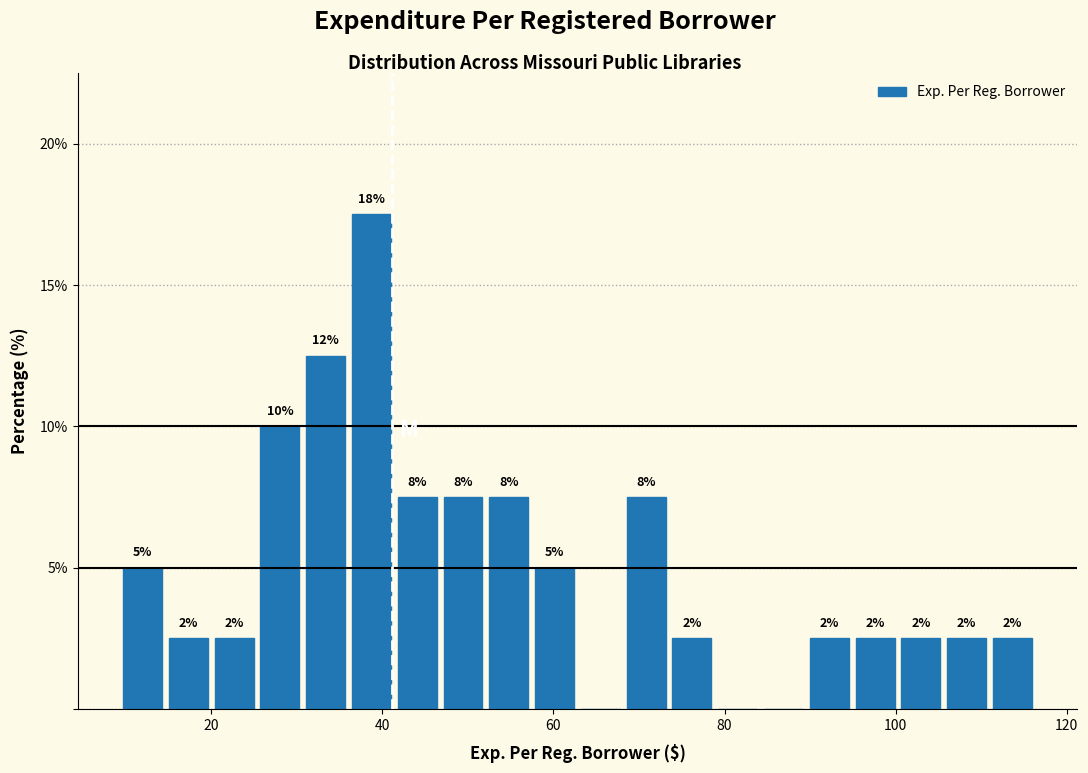

Around what value on the x-axis is the tallest bar? Give the approximate position of its centre, as read against the axis.

38